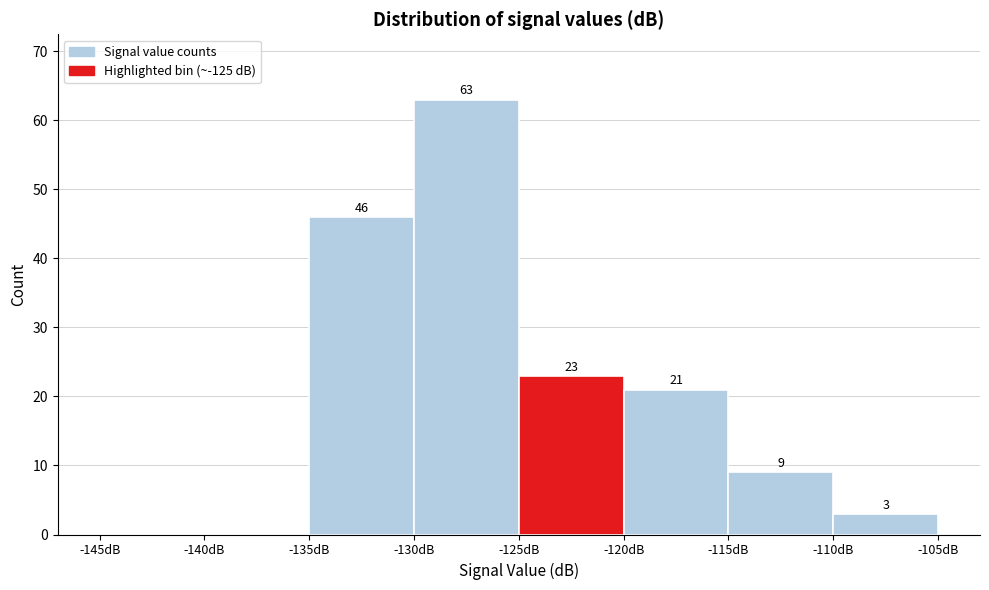

Over which range of the x-axis is the bar tallest?

-130 to -125